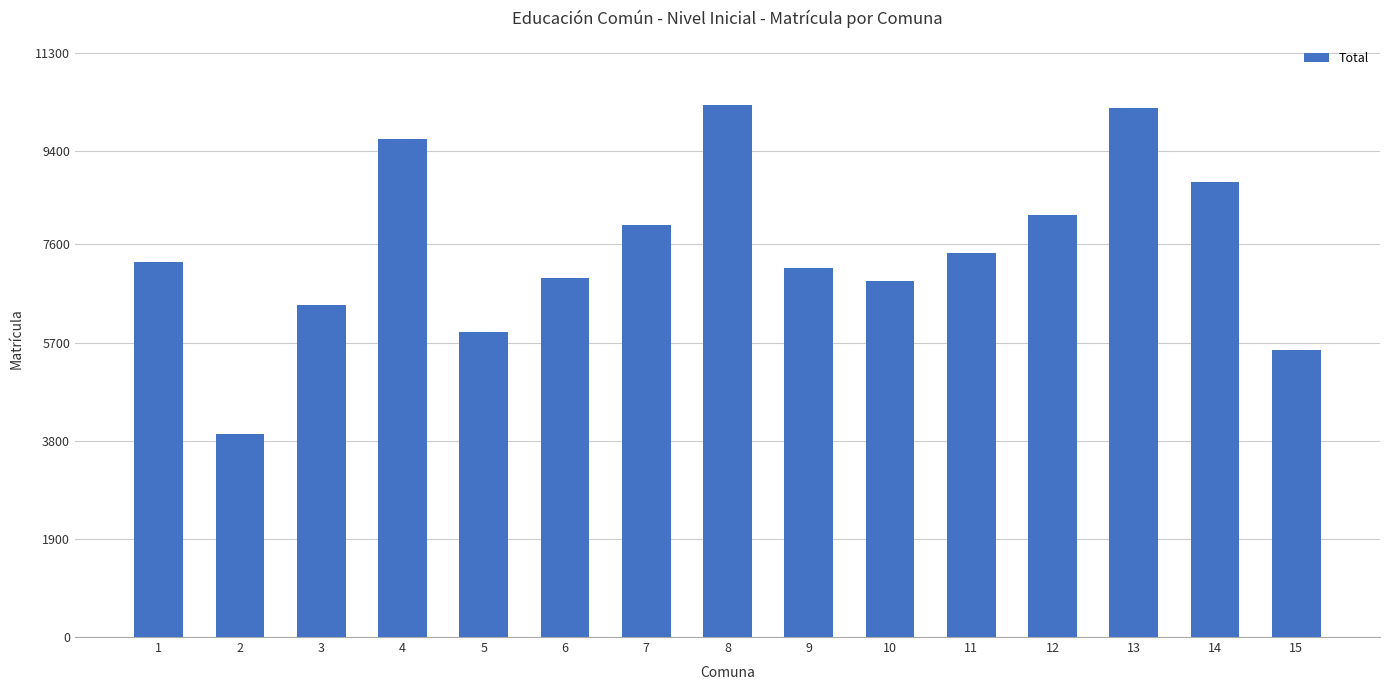

Read the value at 9, to the nearest 10.

7150